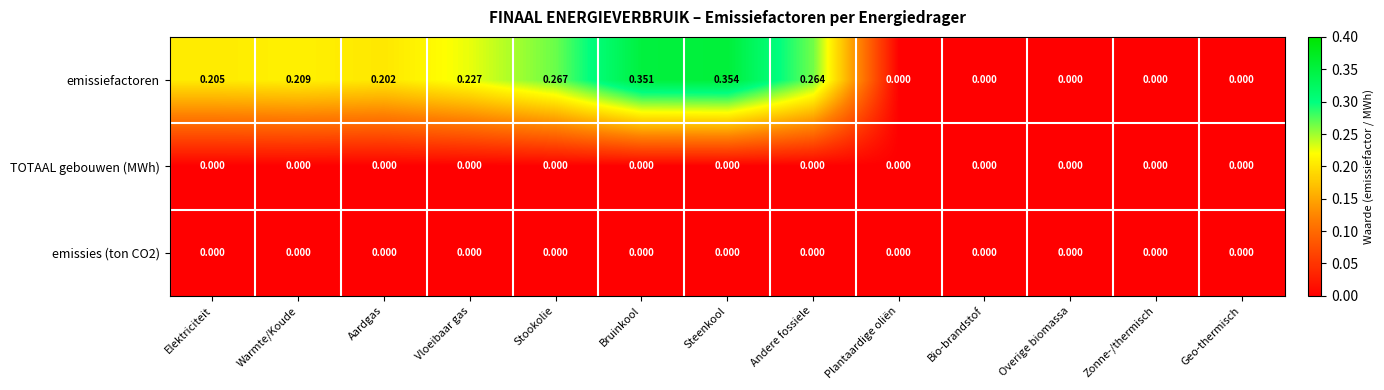

At which category does the chart reach its peak across all series?

Steenkool